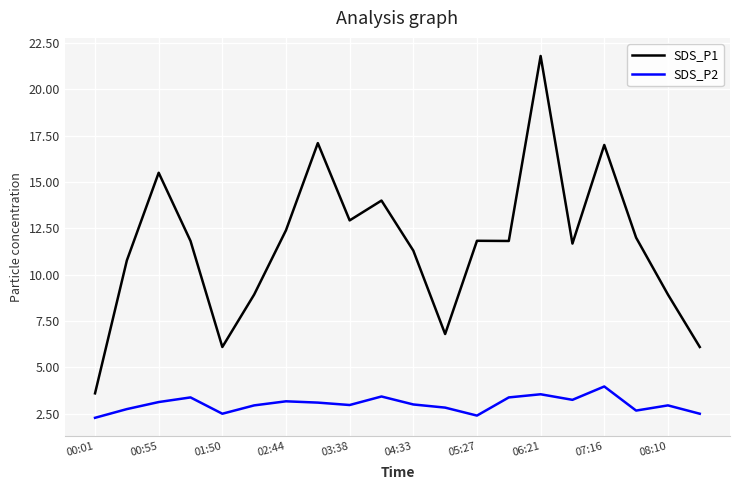

What is the smallest value displayed?

2.3